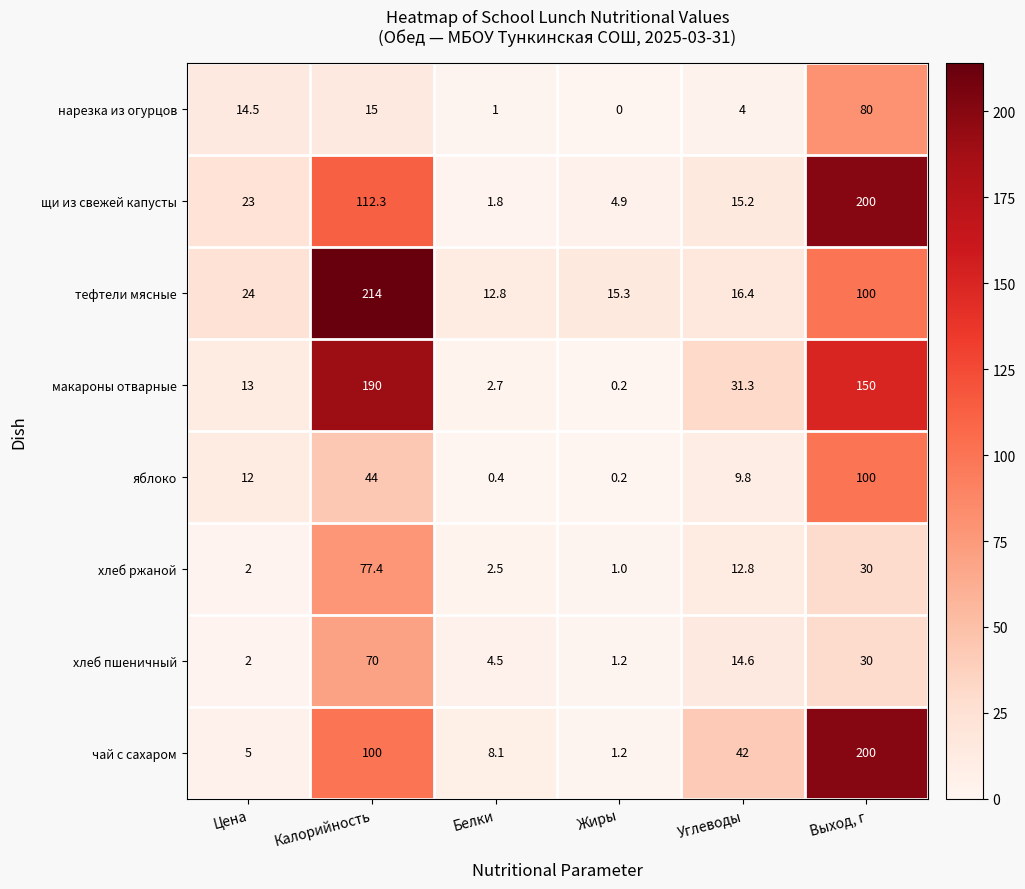

What is the difference between the maximum and second lowest values in the щи из свежей капусты series?

195.1